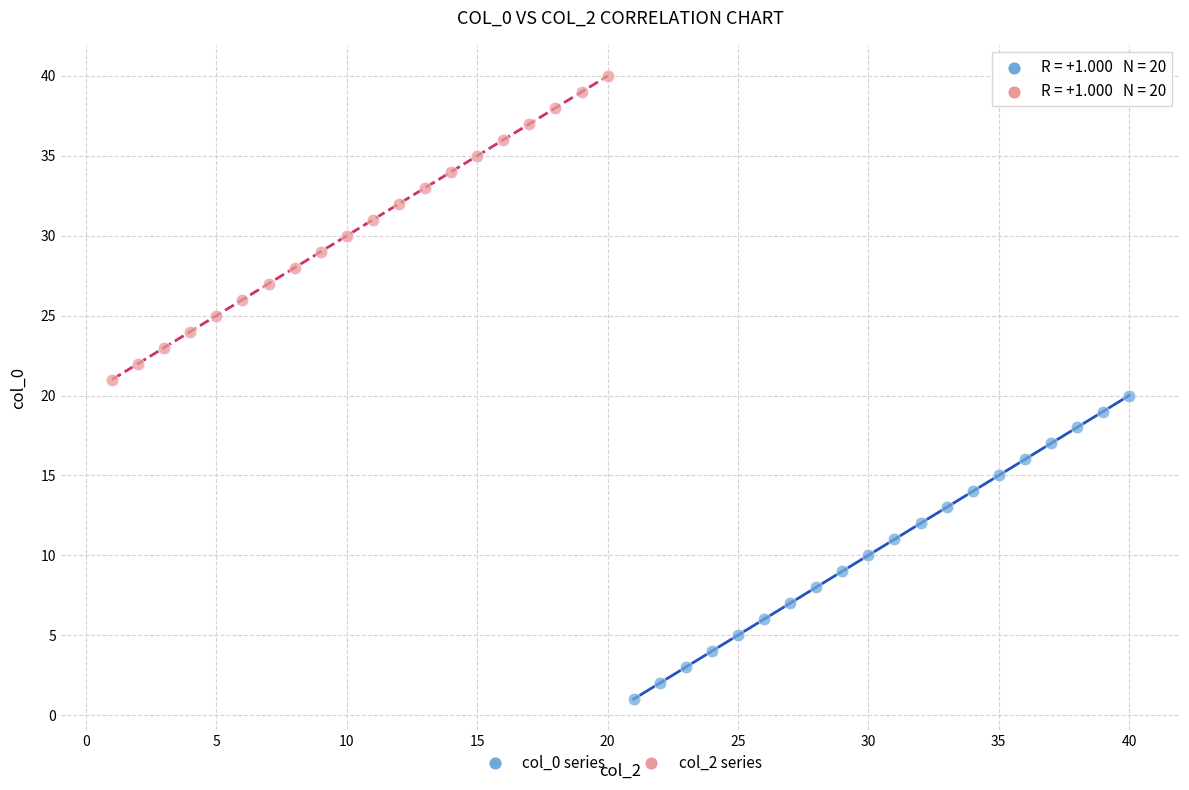

Which series reaches the maximum Y coordinate?

col_2 series